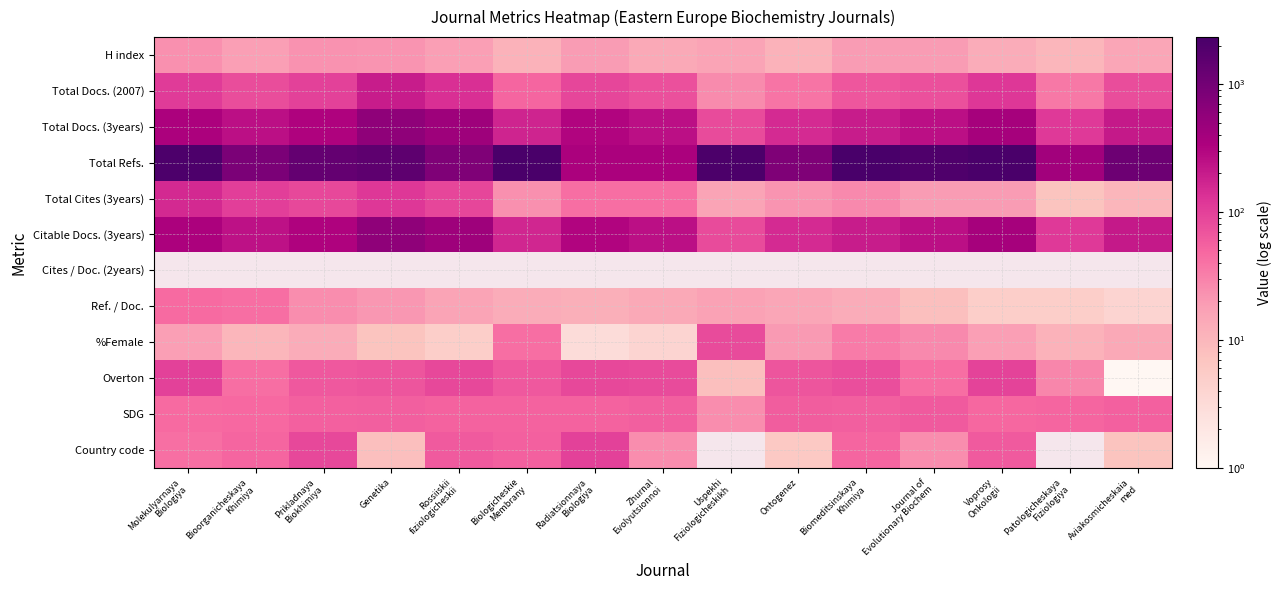

How many values in the %Female series exceed 14?

7